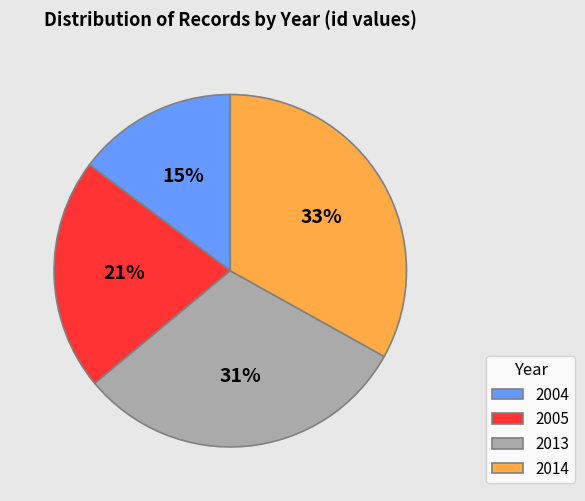

To the nearest percent, what is the difference between the 2013 and 2004 slice percentages?

16%